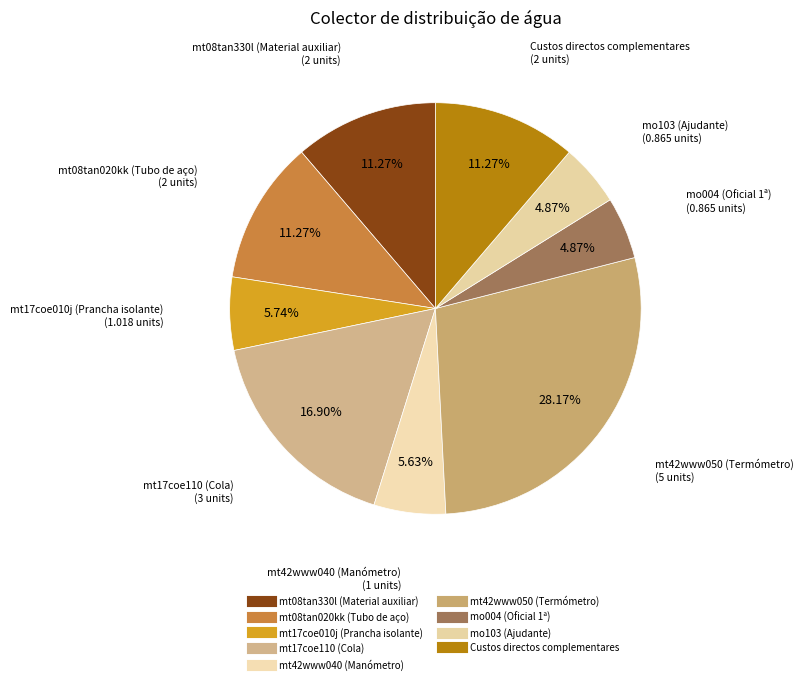

The Custos directos complementares slice represents 26% of the pie. True or false?

False